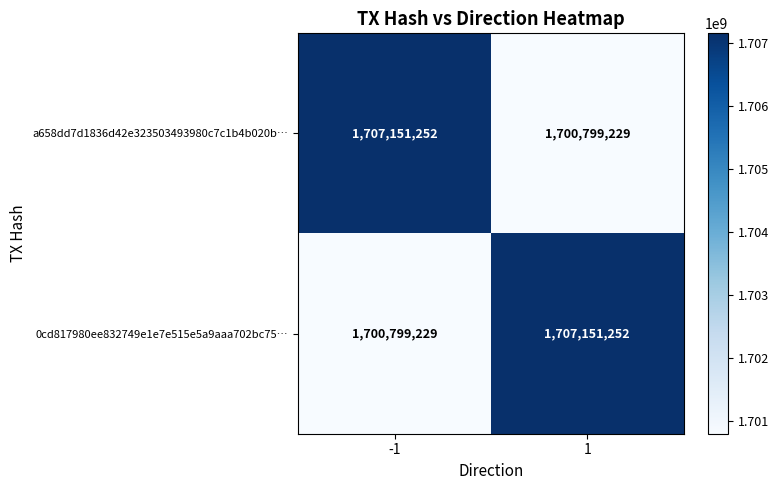

Reading left to right, list all the values displayed in this chart.

a658dd7d1836d42e323503493980c7c1b4b020b…: -1=1707151252	1=1700799229
0cd817980ee832749e1e7e515e5a9aaa702bc75…: -1=1700799229	1=1707151252